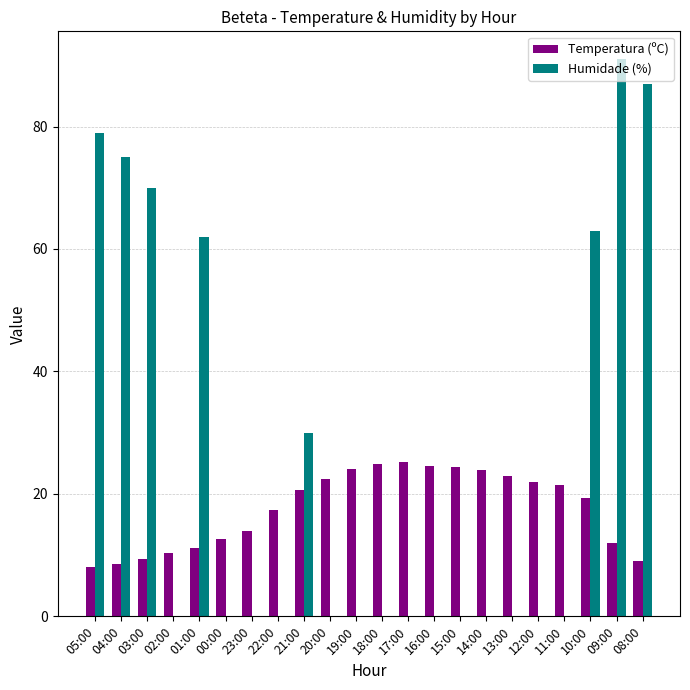

Is it true that Temperatura (ºC) equals 21.7 at 00:00?

False